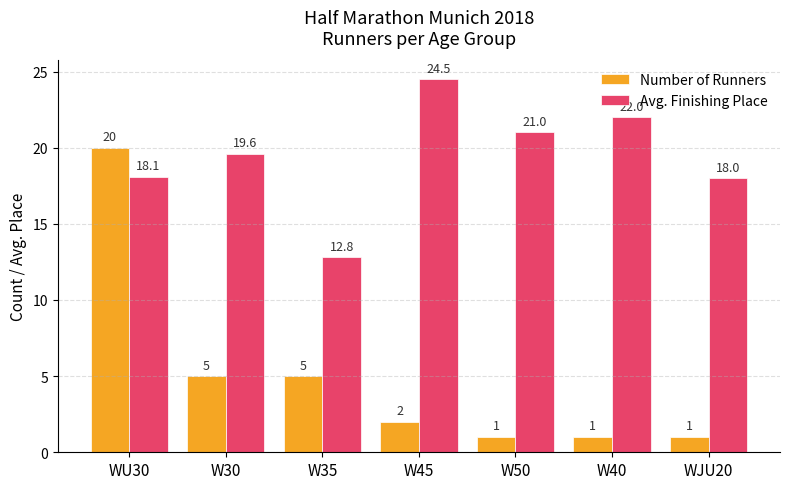

How many categories are shown in the chart?

7